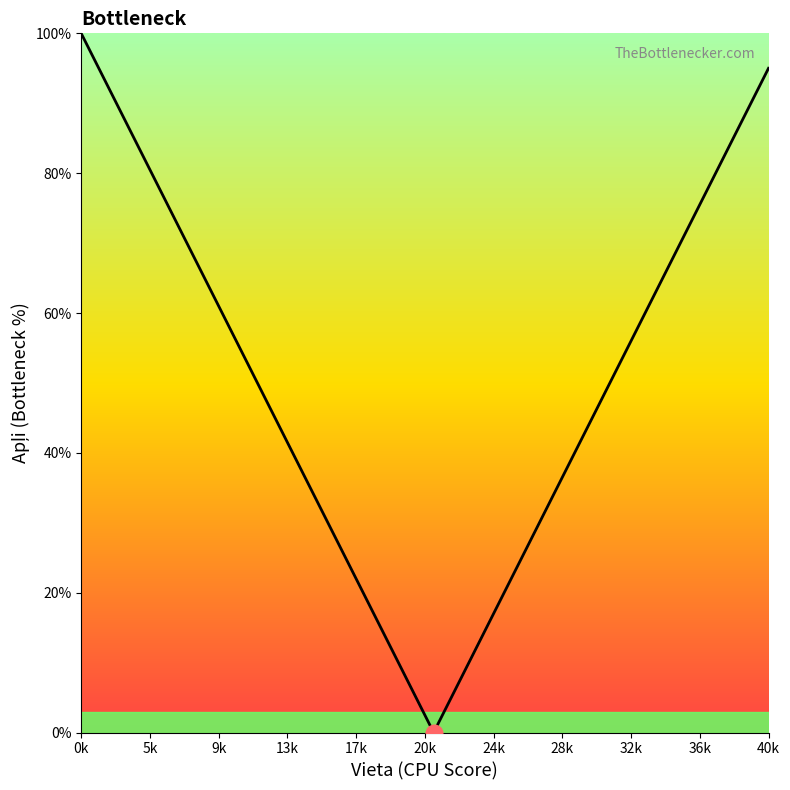

What is the difference between the maximum and minimum values?

100.0